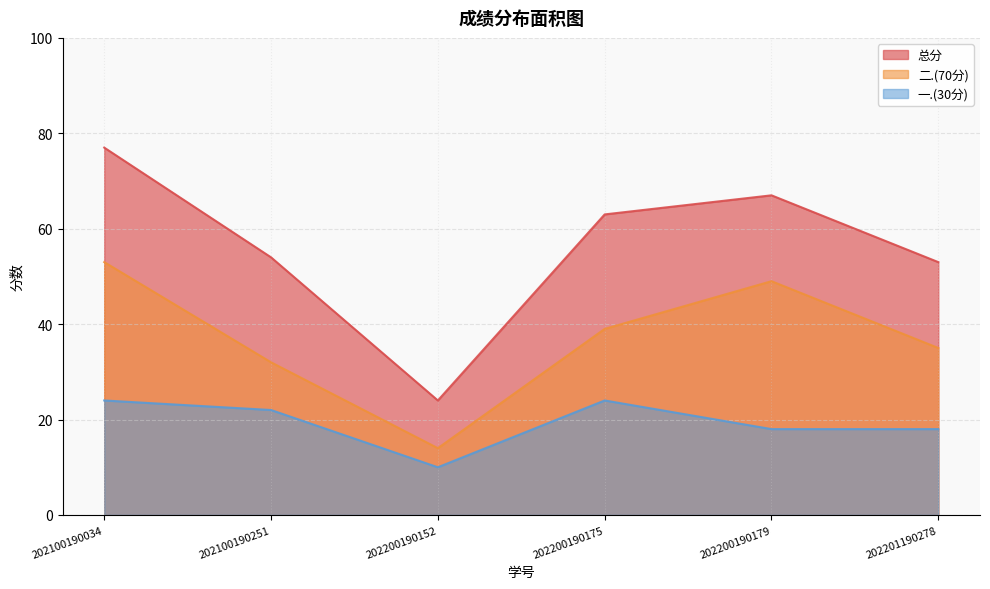

How many distinct data groups are displayed?

3